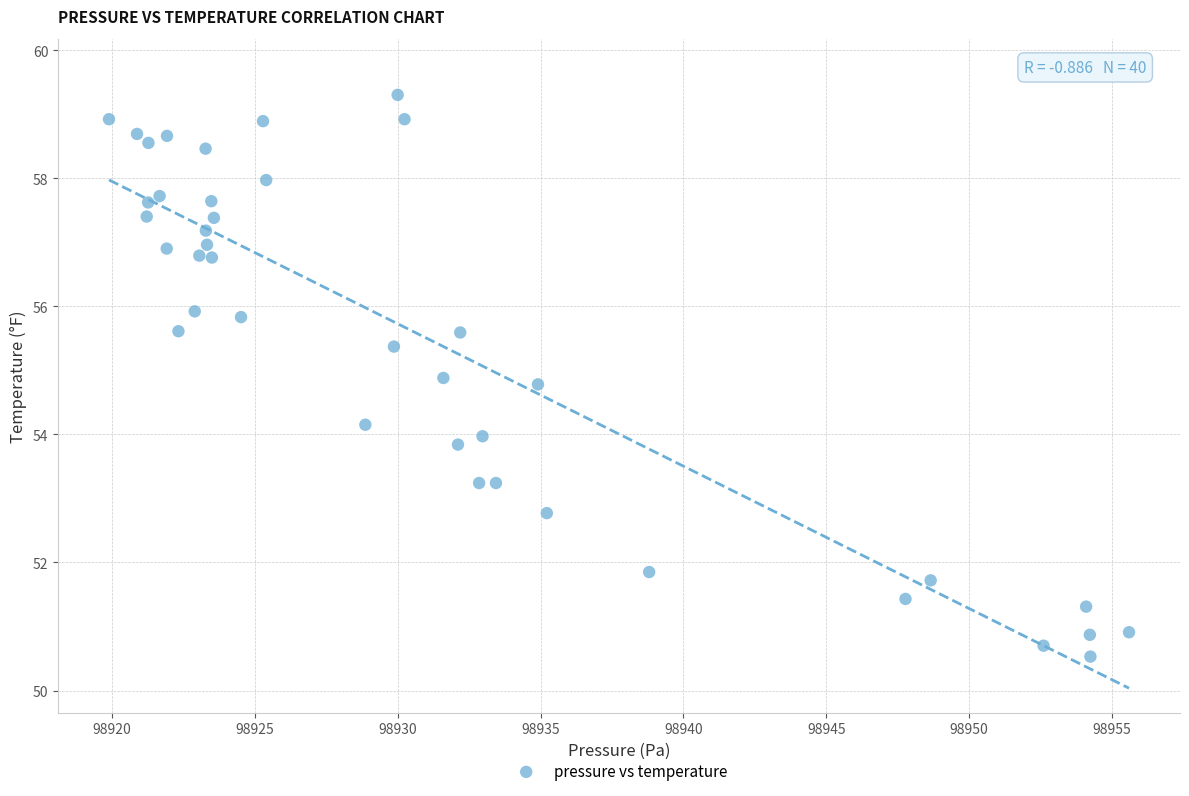

What is the range of X values (max minus min)?

35.7